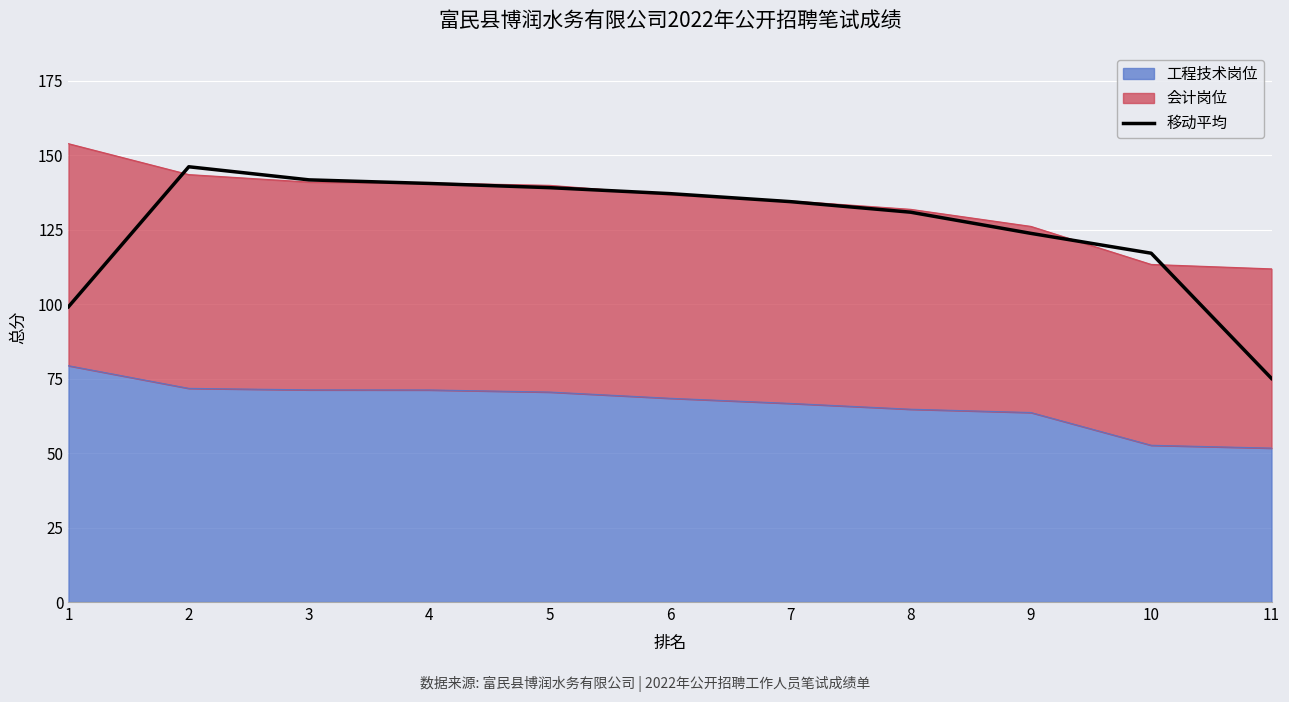

What is the change in value from 2 to 6?

-9.0